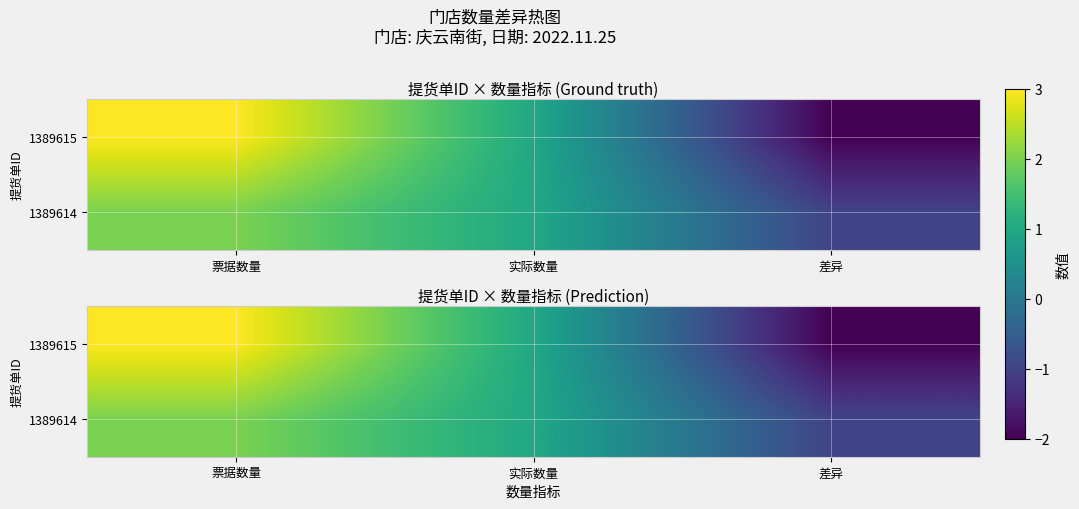

How many data points in 1389615 are above 1?

1